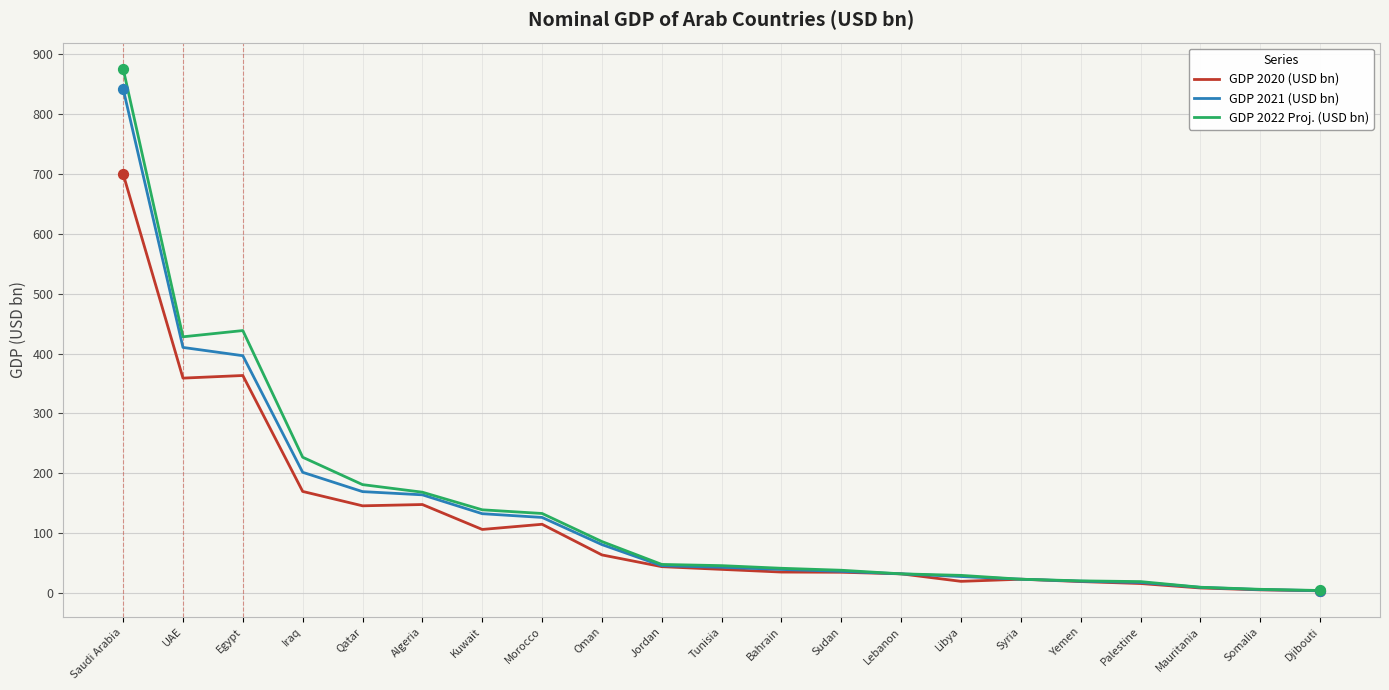

Which series changed the most between Qatar and Oman?

GDP 2022 Proj. (USD bn)